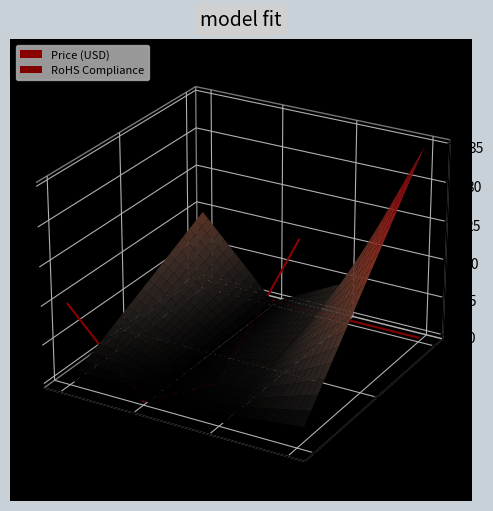

Count the Price (USD) values in the range 0 to 1.

1